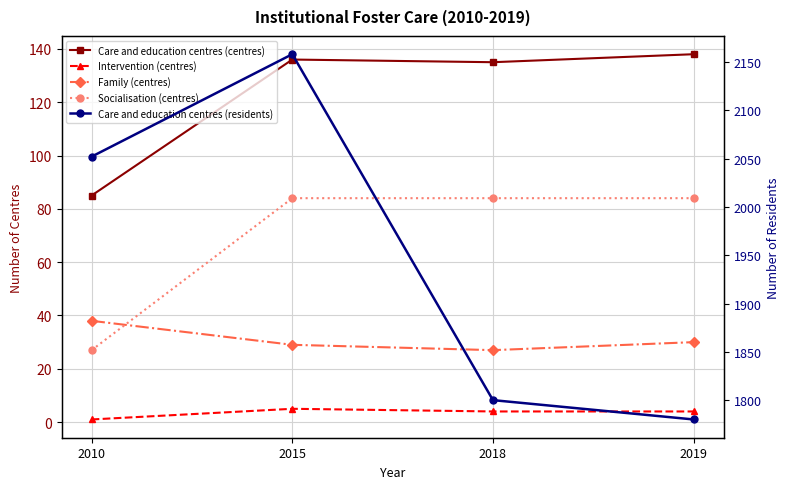

Between 2018 and 2019, which series saw the biggest shift?

Care and education centres (residents)